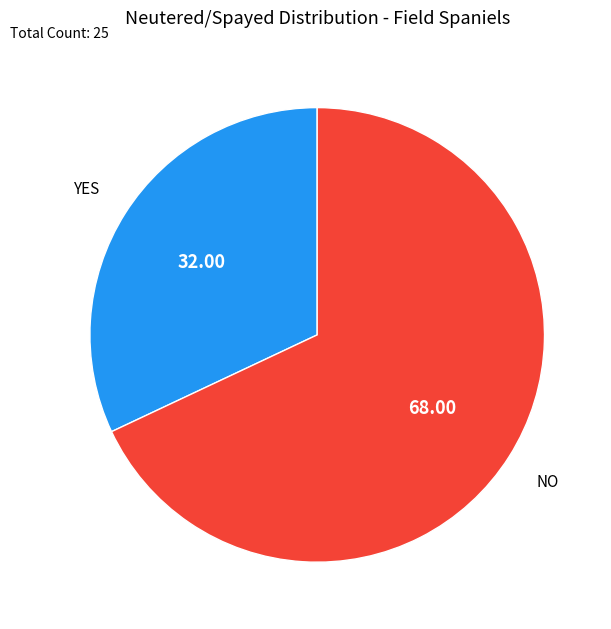

Which category has the smallest portion of the pie?

YES